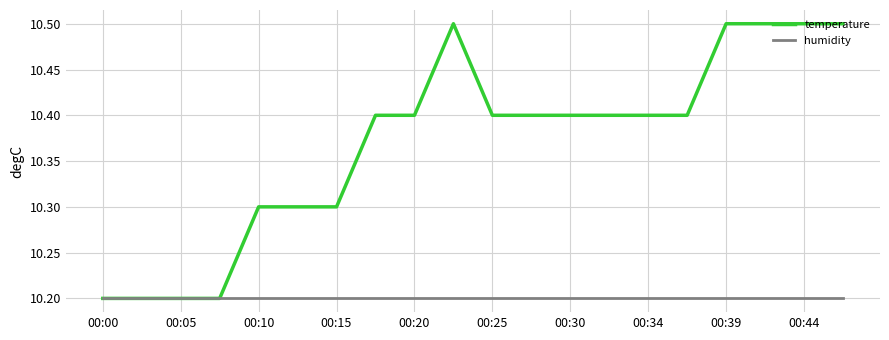

List the series in order of their peak value, lowest first.

humidity, temperature